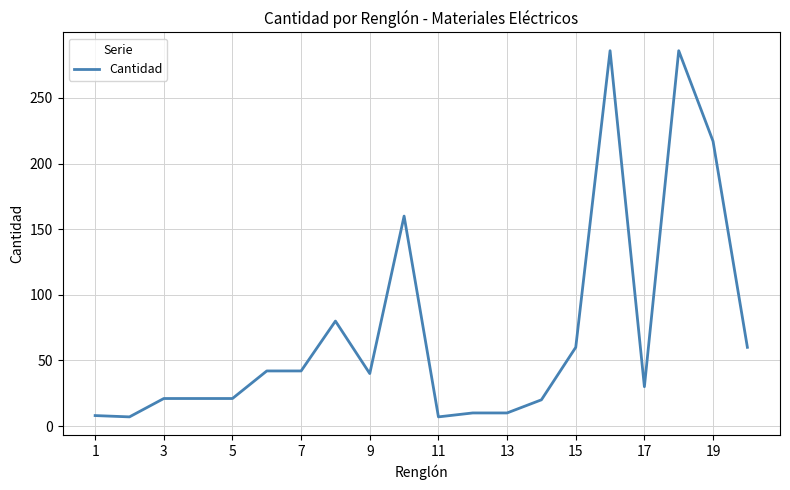

What is the smallest value displayed?

7